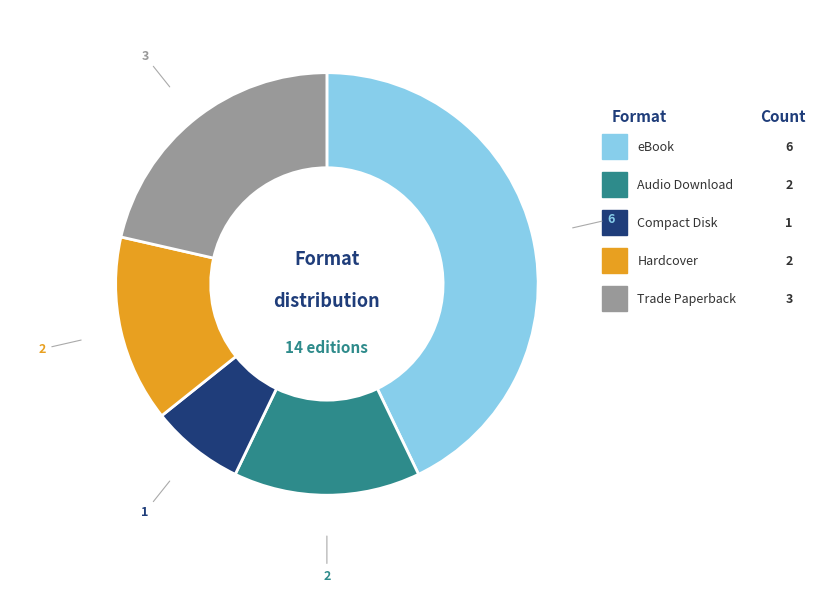

What is the ratio of the value at Audio Download to the value at Trade Paperback?

0.7